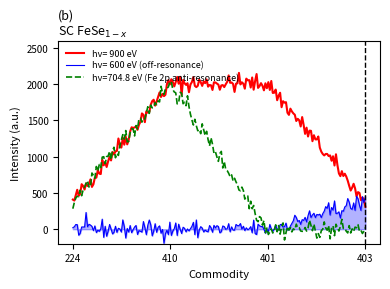

What is the minimum value for hv=704.8 eV (Fe 2p anti-resonance)?

-148.3